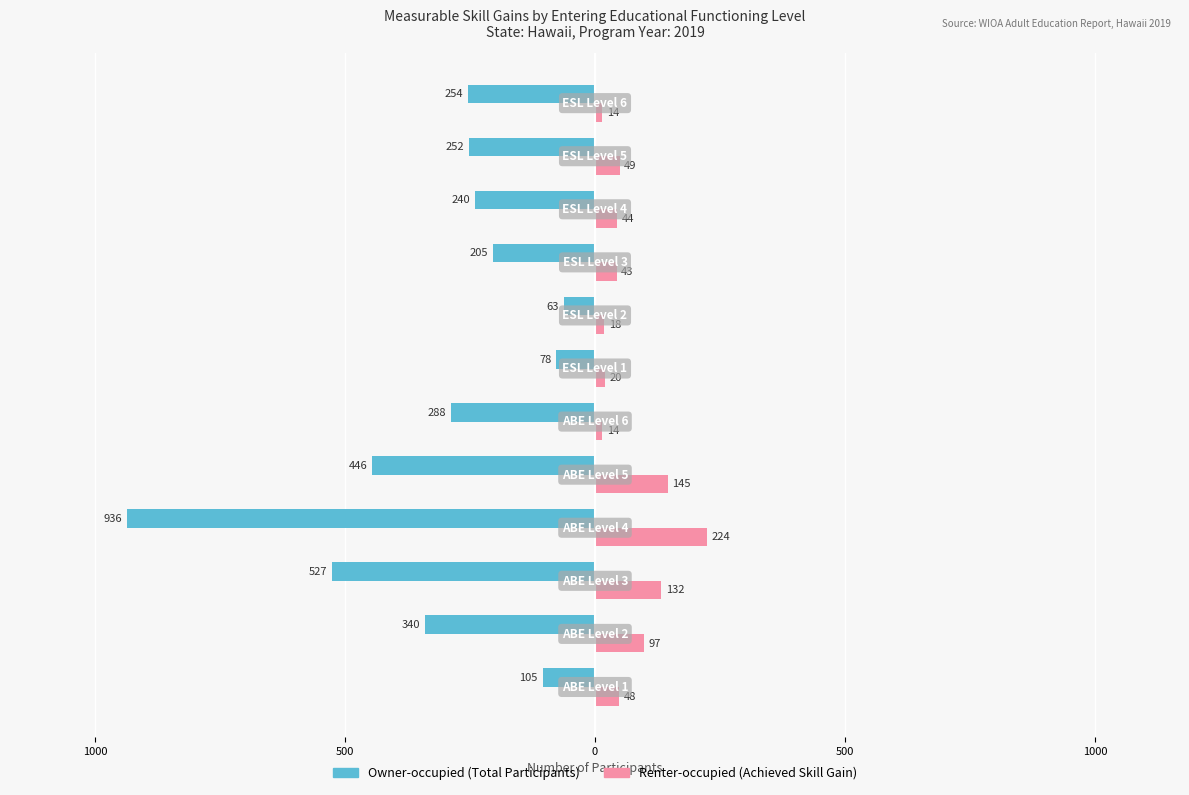

The value of Owner-occupied at 9 is -107. True or false?

False